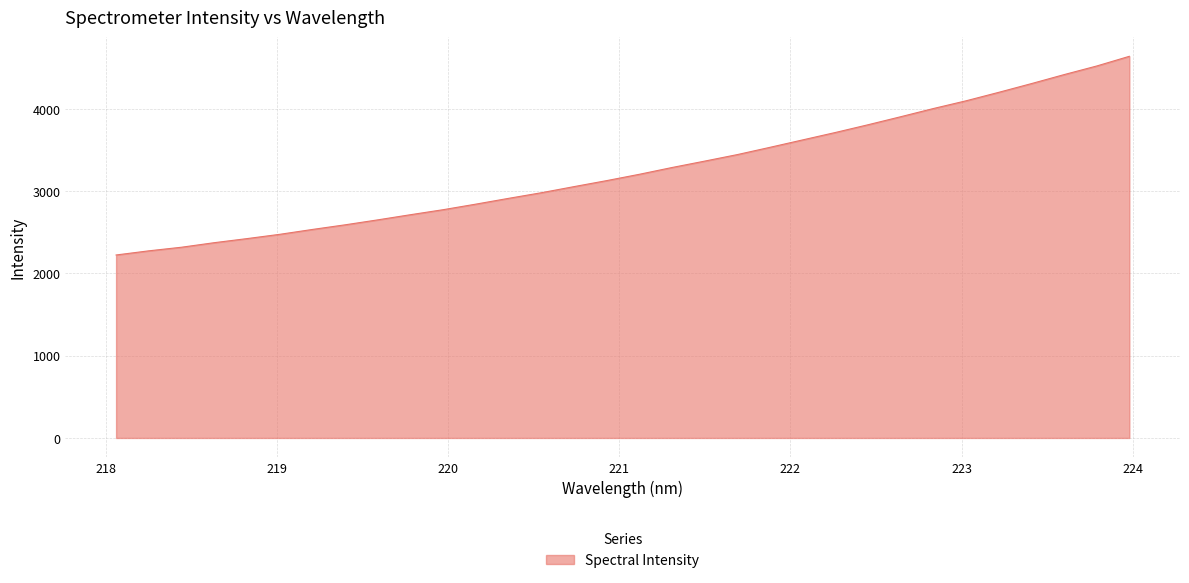

How many lines are shown in the chart?

1